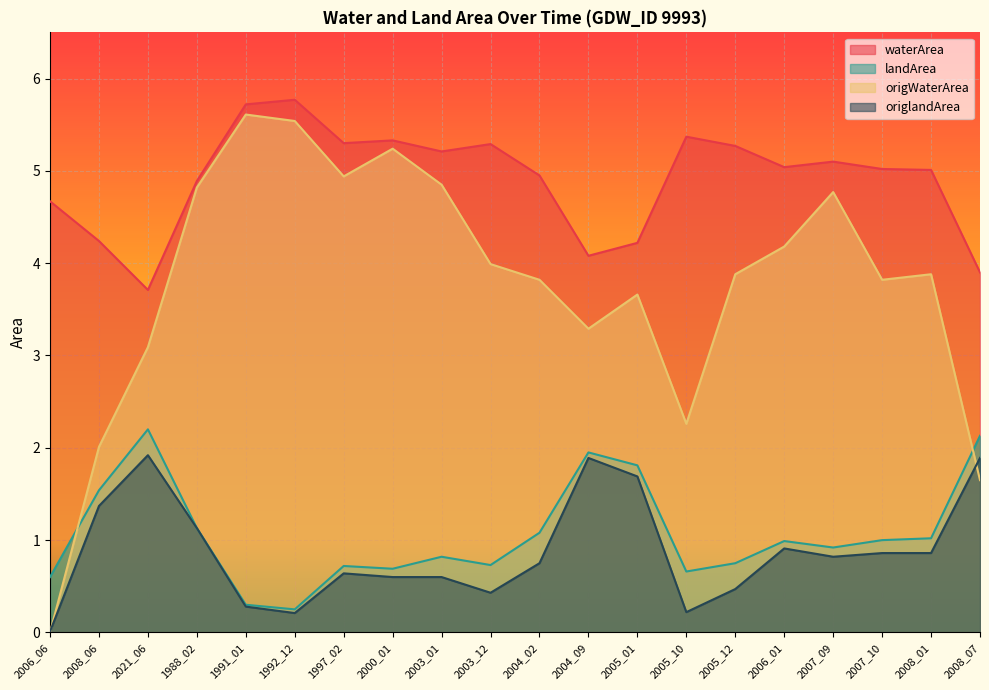

Reading left to right, transcribe all the data shown in this chart.

waterArea: 2006_06=4.7	2008_06=4.2	2021_06=3.7	1988_02=4.9	1991_01=5.7	1992_12=5.8	1997_02=5.3	2000_01=5.3	2003_01=5.2	2003_12=5.3	2004_02=5.0	2004_09=4.1	2005_01=4.2	2005_10=5.4	2005_12=5.3	2006_01=5.0	2007_09=5.1	2007_10=5.0	2008_01=5.0	2008_07=3.9
landArea: 2006_06=0.6	2008_06=1.5	2021_06=2.2	1988_02=1.1	1991_01=0.3	1992_12=0.2	1997_02=0.7	2000_01=0.7	2003_01=0.8	2003_12=0.7	2004_02=1.1	2004_09=1.9	2005_01=1.8	2005_10=0.7	2005_12=0.8	2006_01=1.0	2007_09=0.9	2007_10=1.0	2008_01=1.0	2008_07=2.1
origWaterArea: 2006_06=0.0	2008_06=2.0	2021_06=3.1	1988_02=4.8	1991_01=5.6	1992_12=5.5	1997_02=4.9	2000_01=5.2	2003_01=4.8	2003_12=4.0	2004_02=3.8	2004_09=3.3	2005_01=3.7	2005_10=2.3	2005_12=3.9	2006_01=4.2	2007_09=4.8	2007_10=3.8	2008_01=3.9	2008_07=1.6
origlandArea: 2006_06=0.0	2008_06=1.4	2021_06=1.9	1988_02=1.1	1991_01=0.3	1992_12=0.2	1997_02=0.6	2000_01=0.6	2003_01=0.6	2003_12=0.4	2004_02=0.8	2004_09=1.9	2005_01=1.7	2005_10=0.2	2005_12=0.5	2006_01=0.9	2007_09=0.8	2007_10=0.9	2008_01=0.9	2008_07=1.9